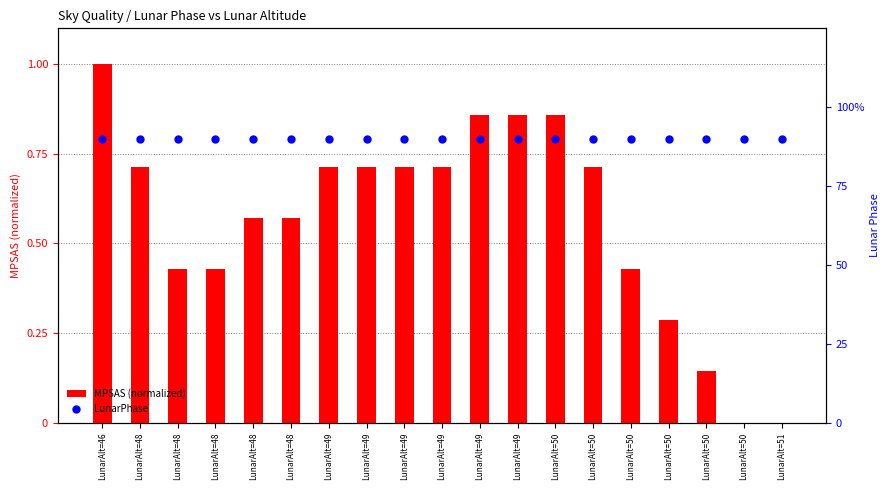

What are all the series names shown in the legend?

MPSAS (normalized), LunarPhase